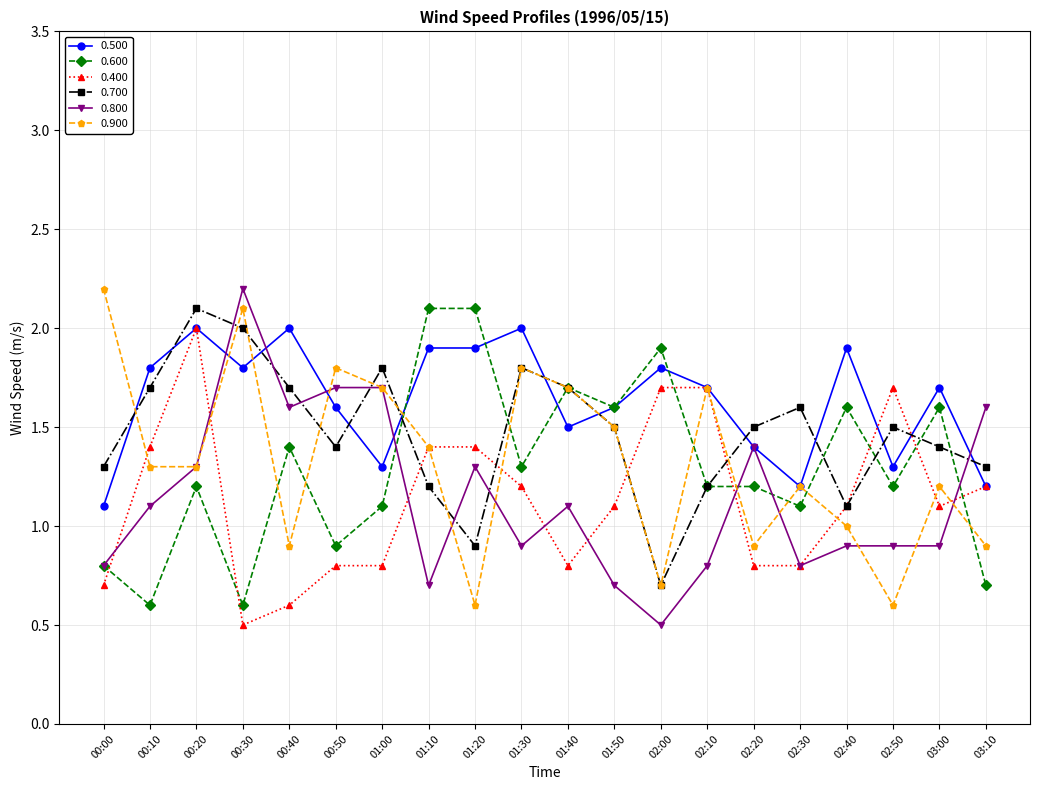

What is the approximate value of 0.500 at 01:10?

1.9